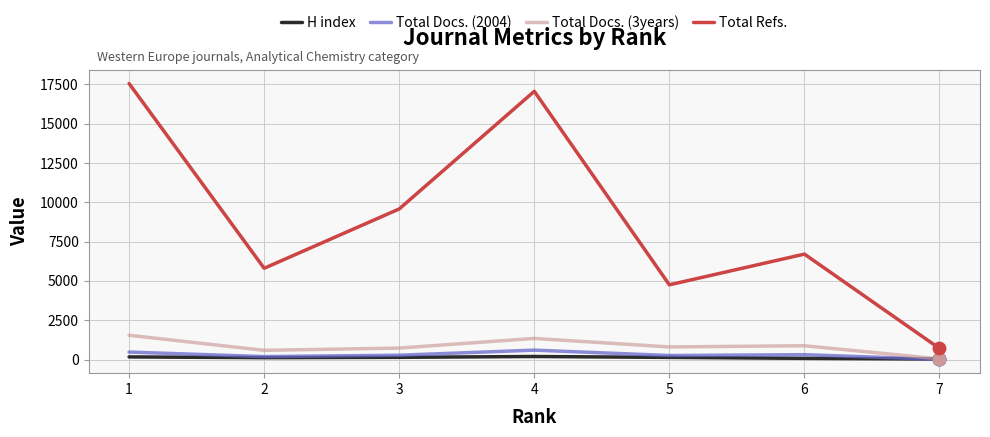

Which series changed the most between 3 and 5?

Total Refs.